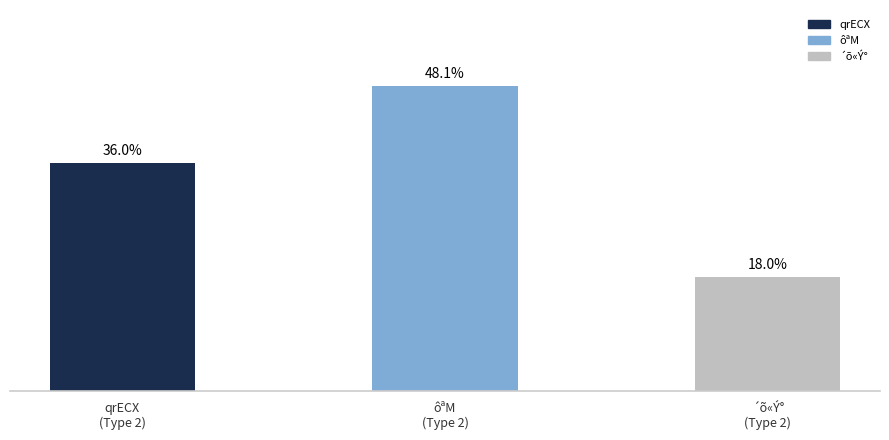

Are the bars horizontal?

No